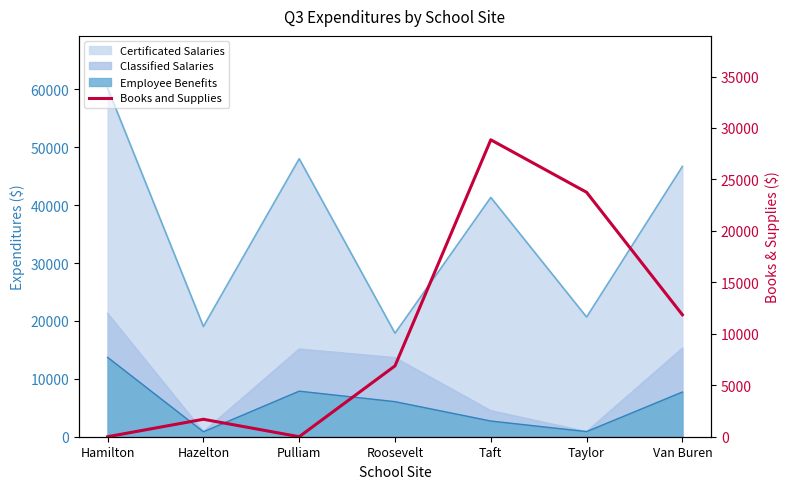

How many values are below 6884?

3